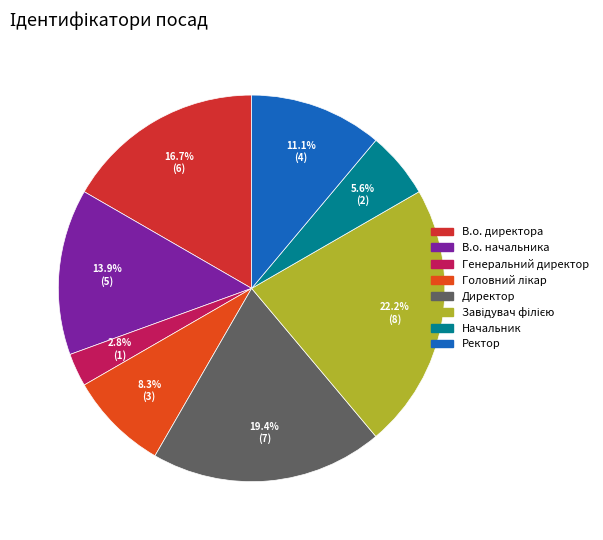

How many segments does this pie chart have?

8